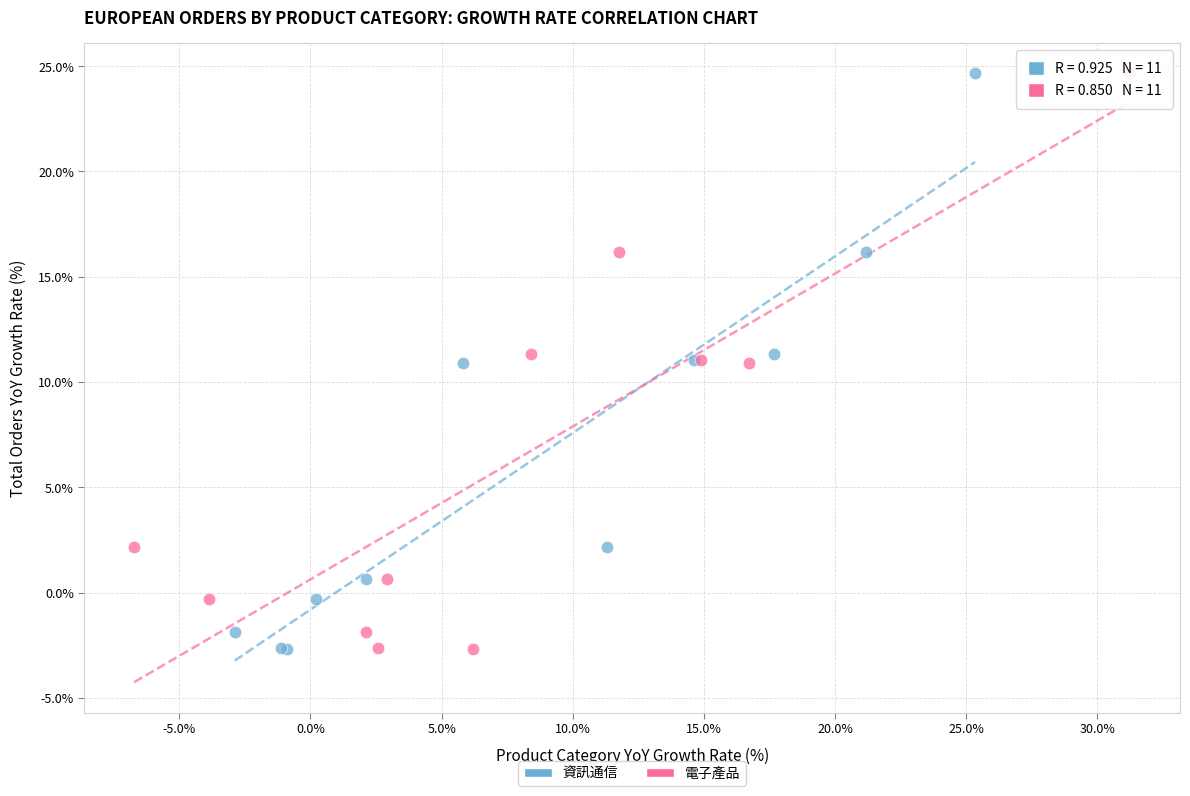

What are all the series names shown in the legend?

資訊通信, 電子產品